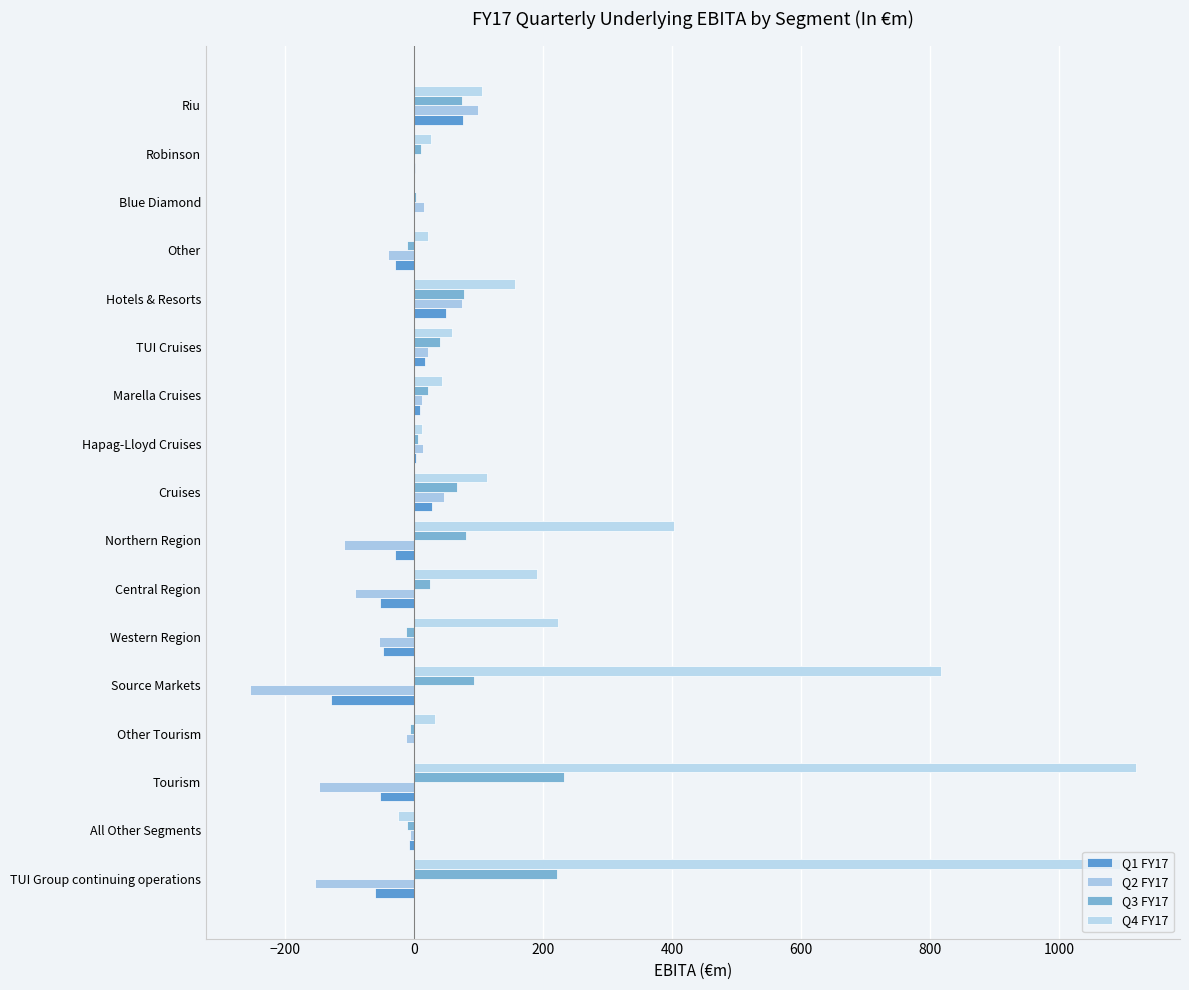

At how many categories does at least one series exceed 1091?

2